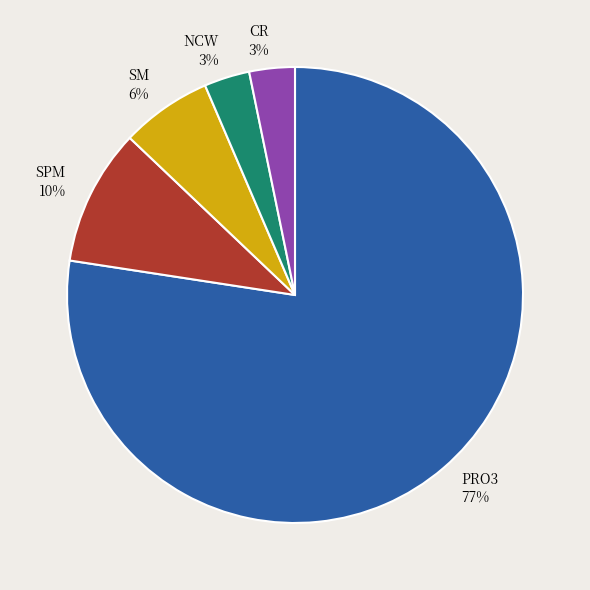

Which has a higher value, PRO3 or SM?

PRO3